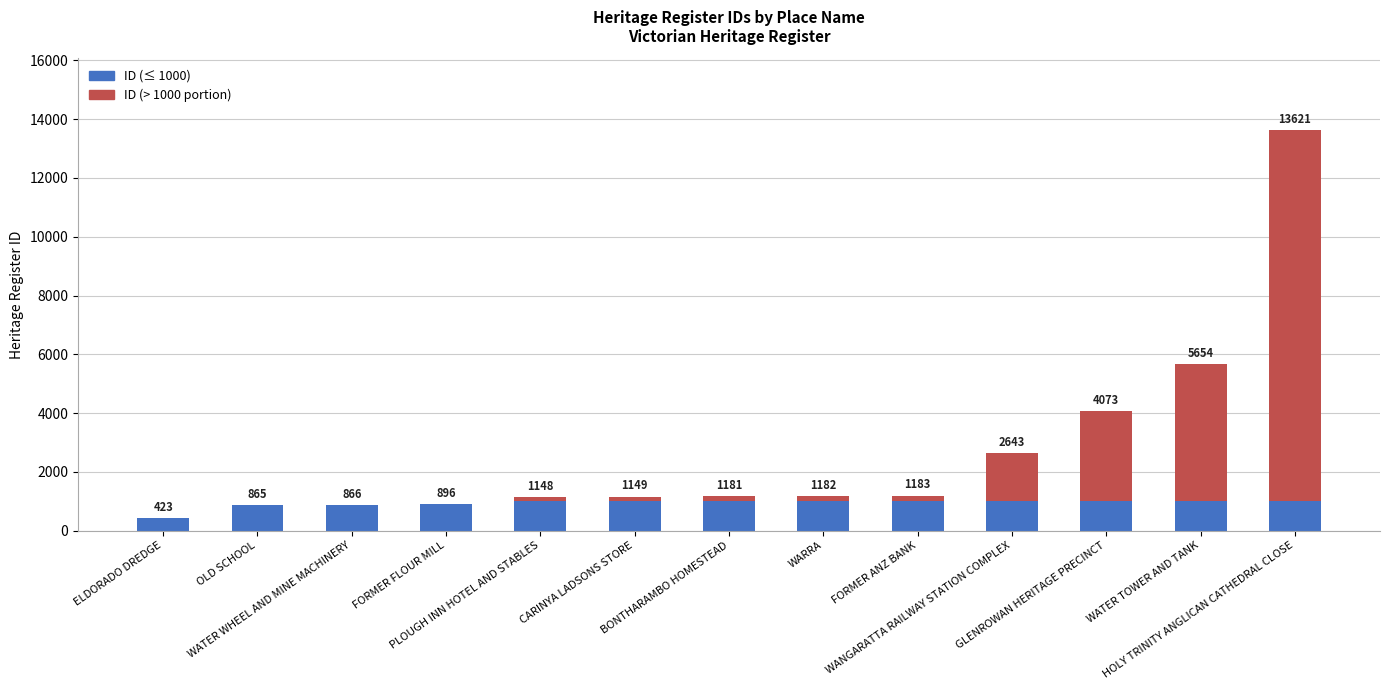

Are the bars horizontal?

No